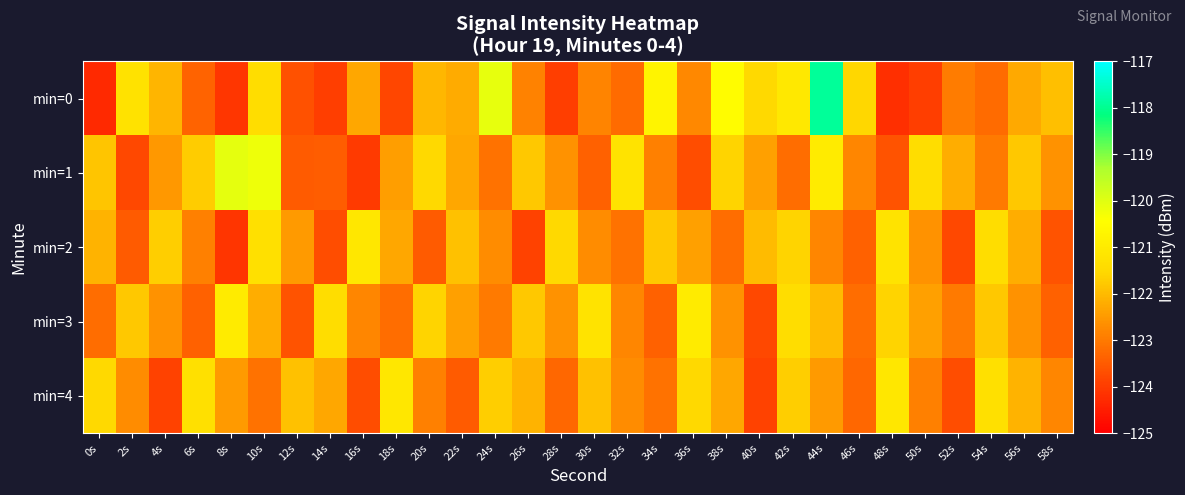

Between 8s and 12s, which series saw the biggest shift?

min=1